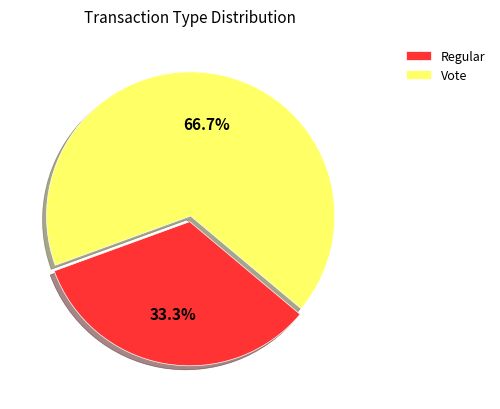

Between Regular and Vote, which is larger?

Vote